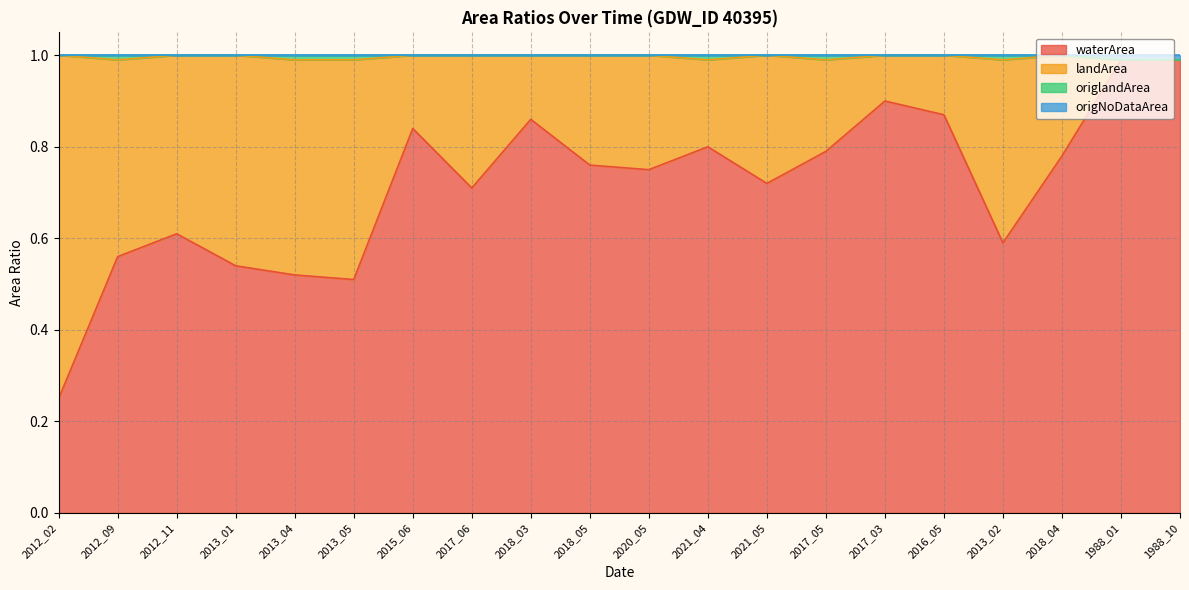

True or false: waterArea has a value of 0.6 at 2016_05.

False